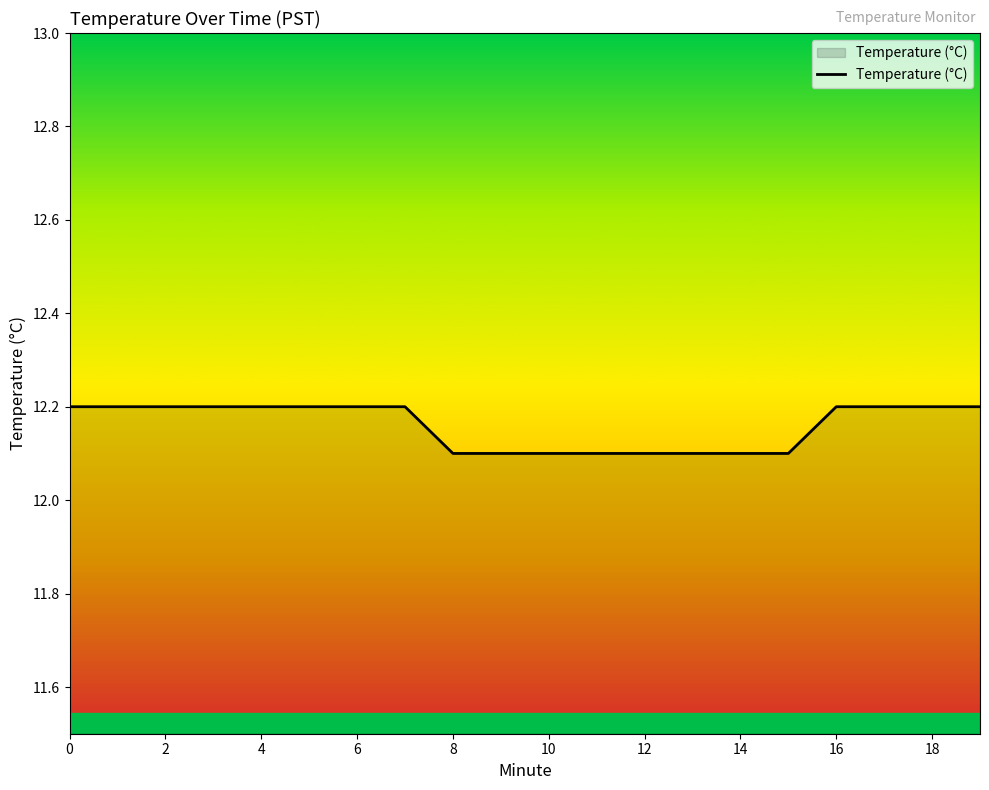

Does the chart have visible grid lines?

No